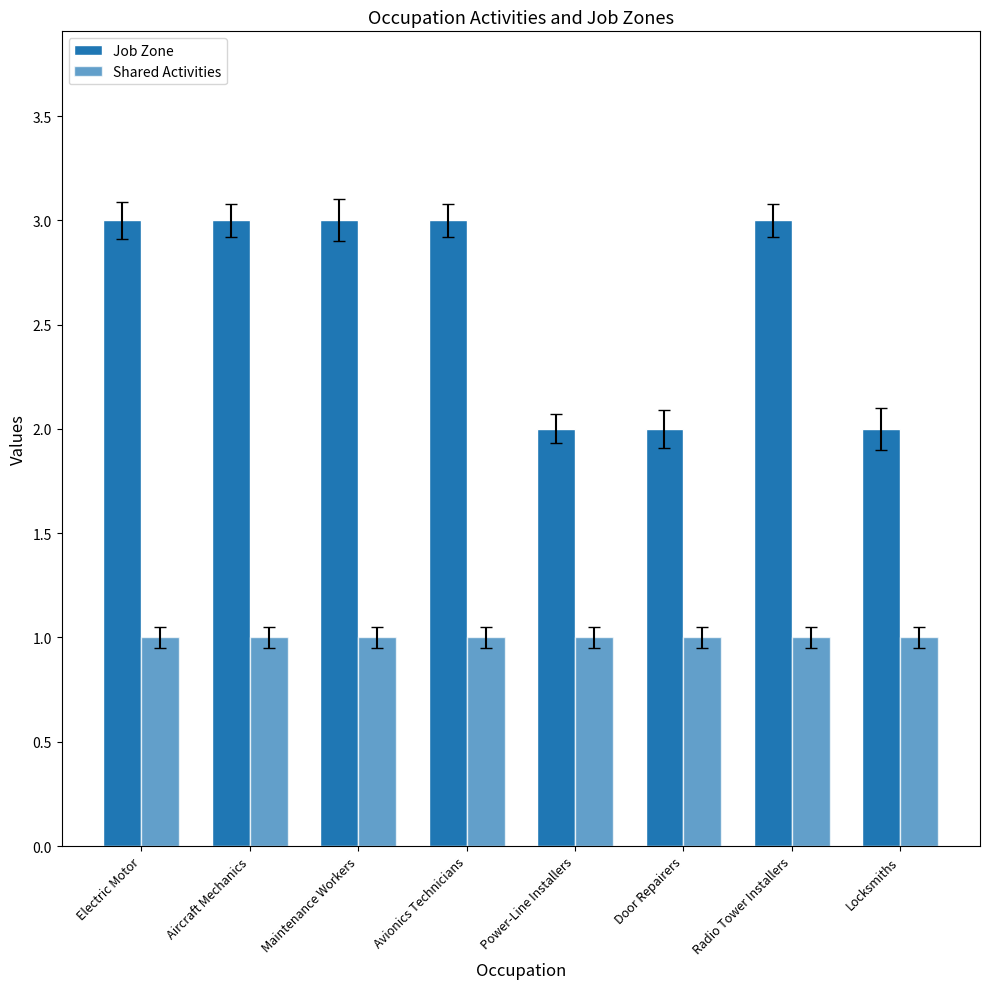

List the series in order of their peak value, highest first.

Job Zone, Shared Activities